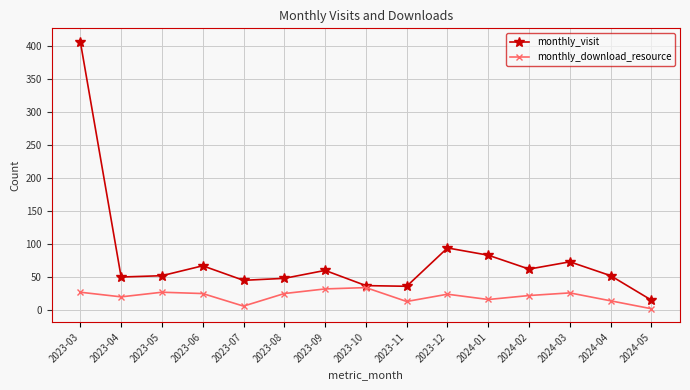

What is the sum of all monthly_visit values?

1180